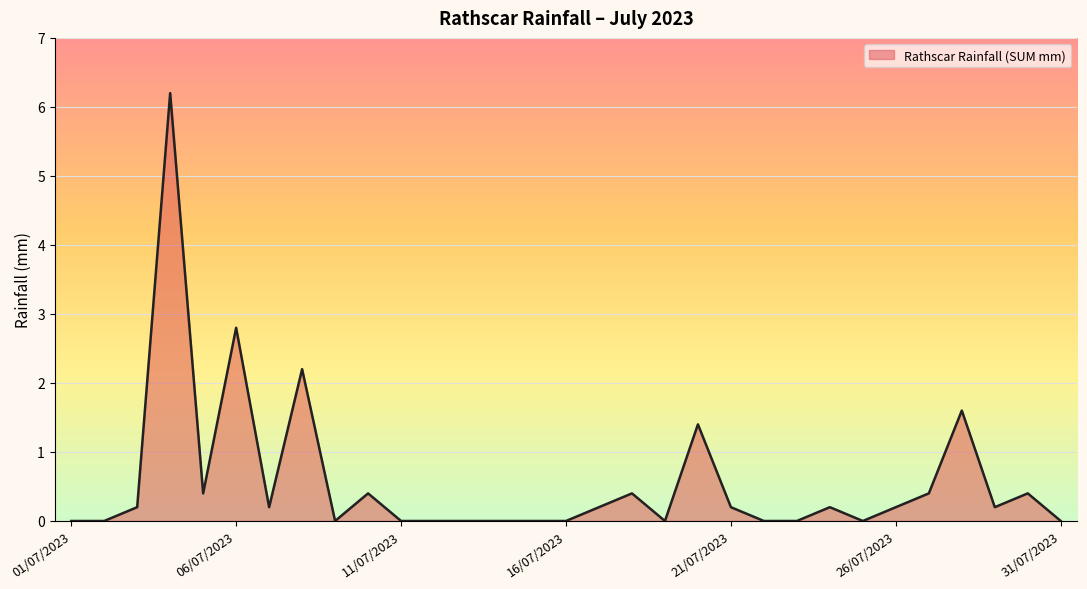

What is the maximum value shown in the chart?

6.2